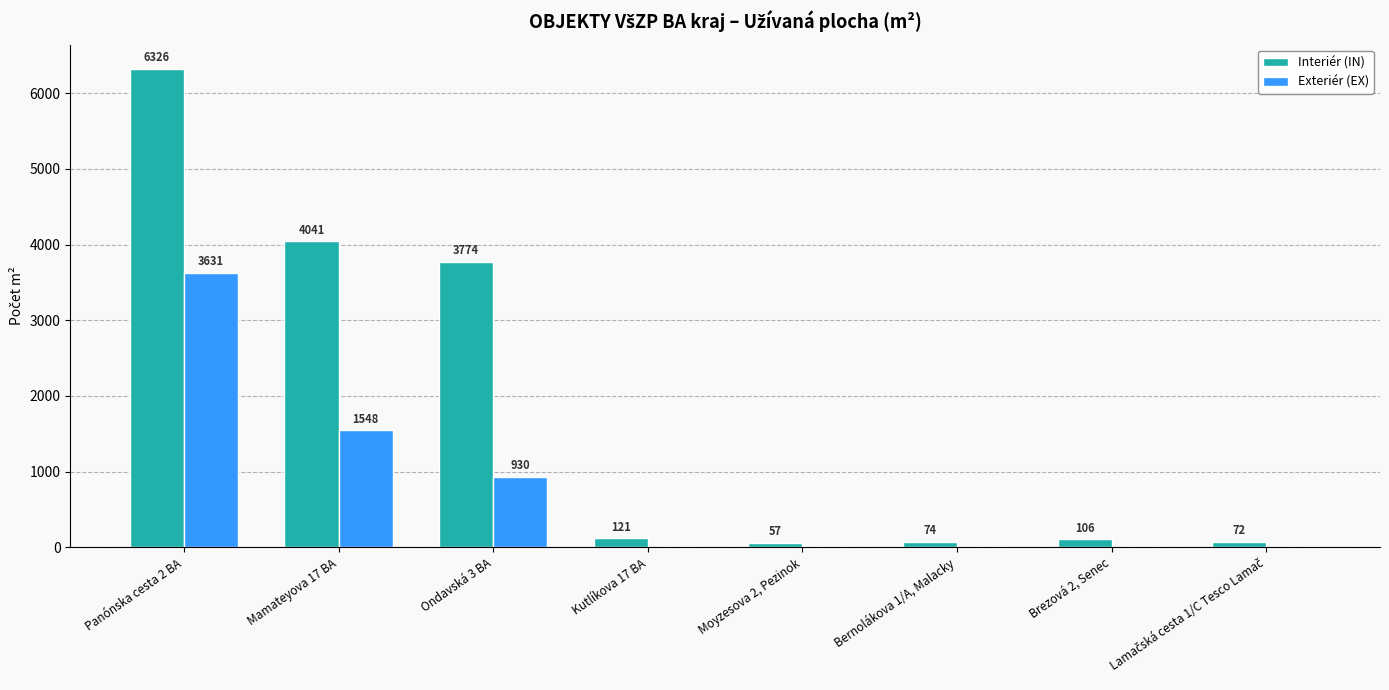

At which category is the sum across all series the highest?

Panónska cesta 2 BA